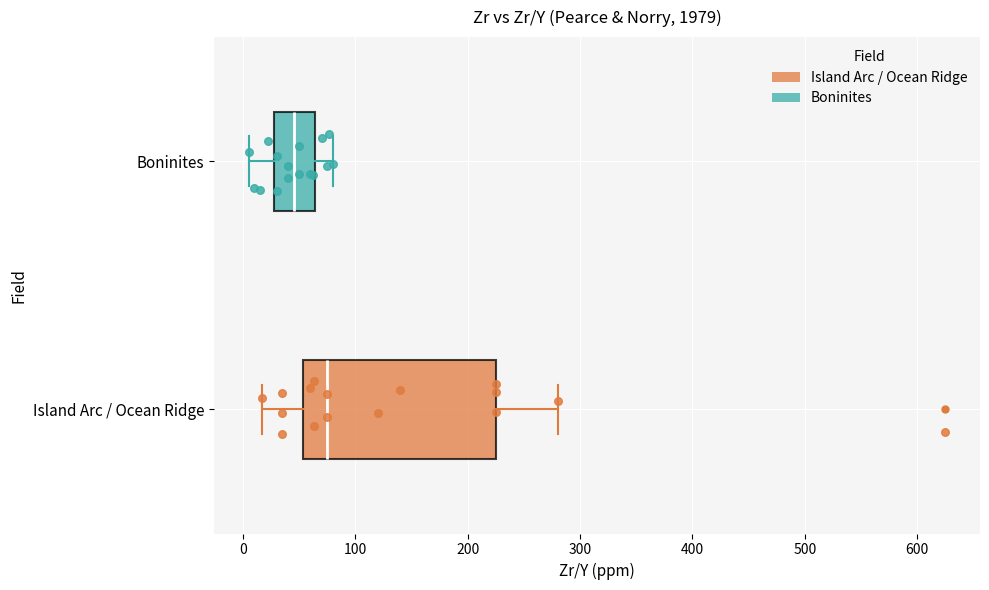

Comparing the boxes themselves (not the whiskers), which one is the widest?

Island Arc / Ocean Ridge